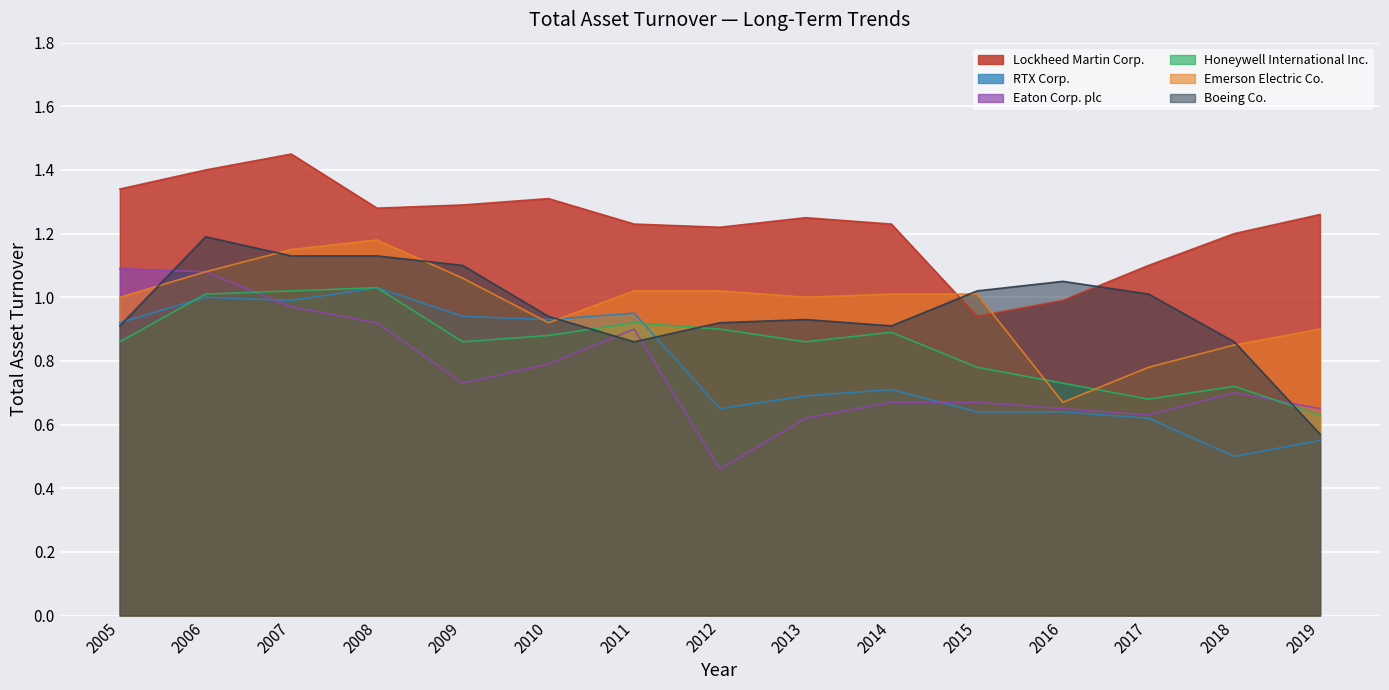

Between 2017 and 2012, which is larger?

2012